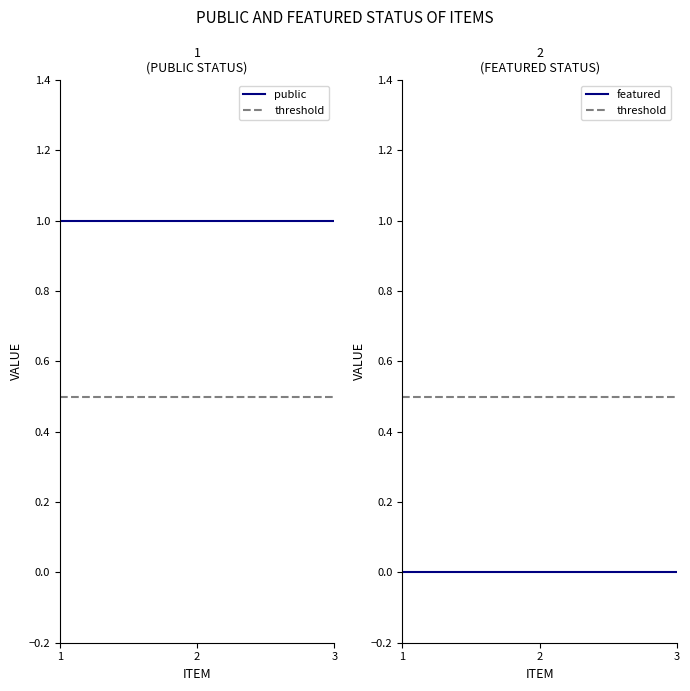

Which series has the largest total across all categories?

public